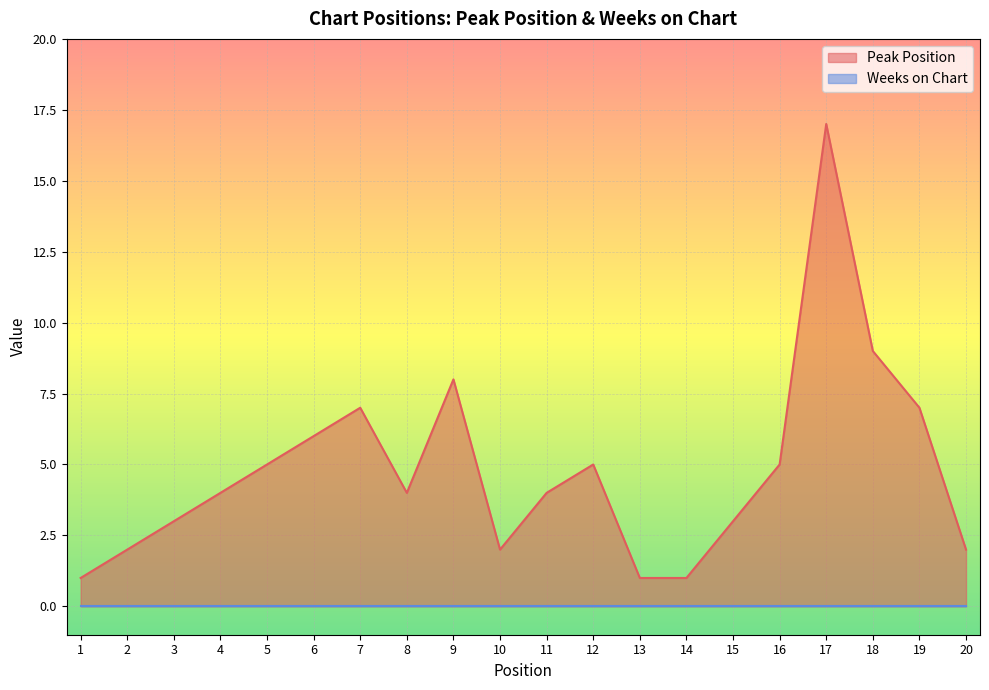

At which label does the data first exceed 4?

5